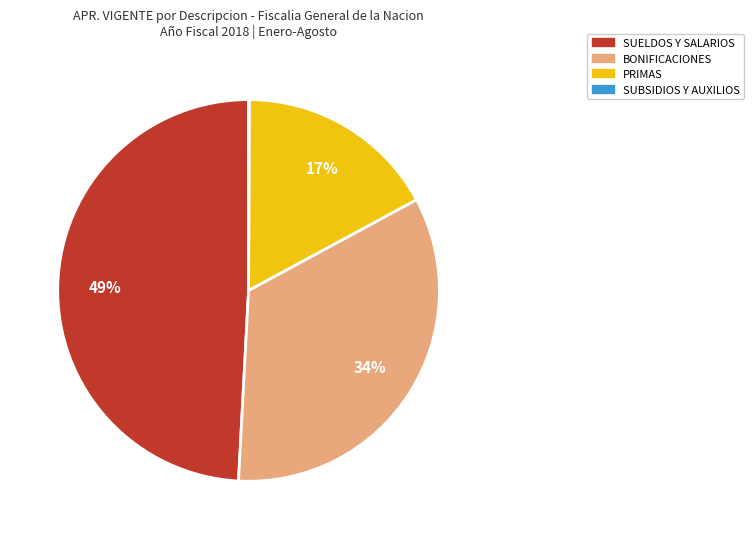

To the nearest percent, what portion does PRIMAS represent?

17%